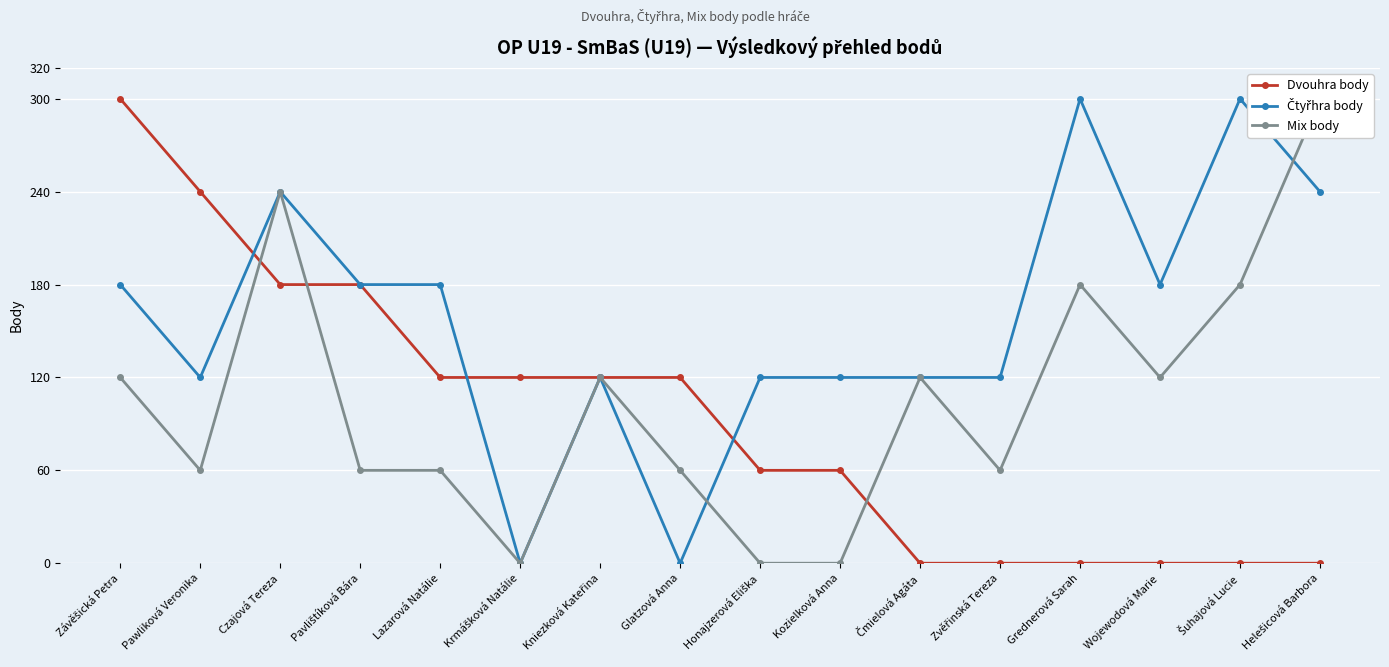

At which category is the sum across all series the highest?

Czajová Tereza